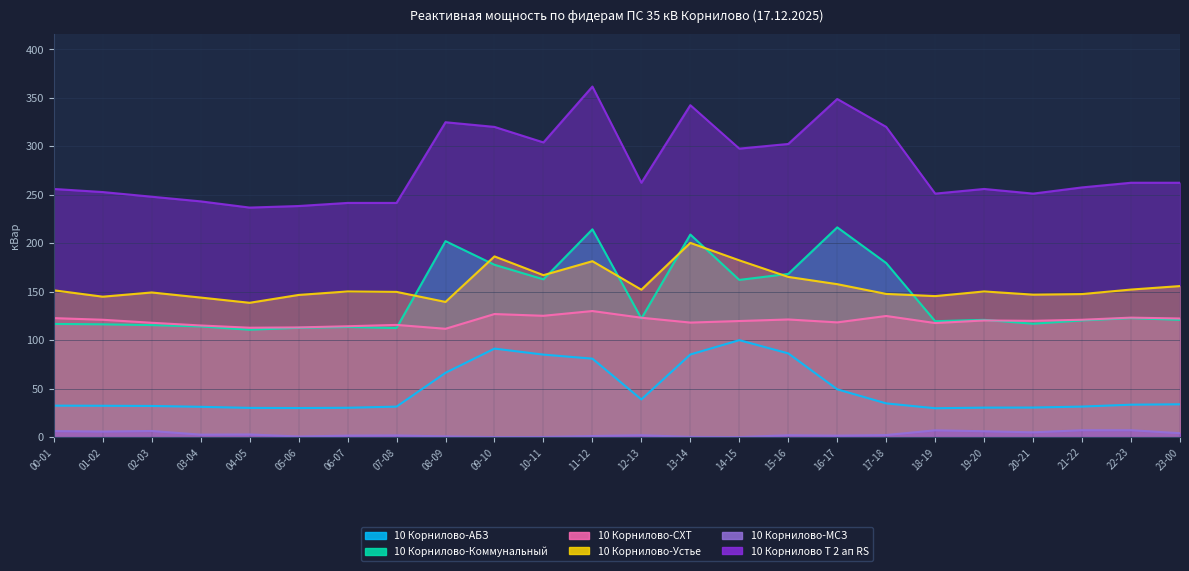

True or false: 10 Корнилово-МСЗ and 10 Корнилово-Коммунальный intersect in this chart.

False